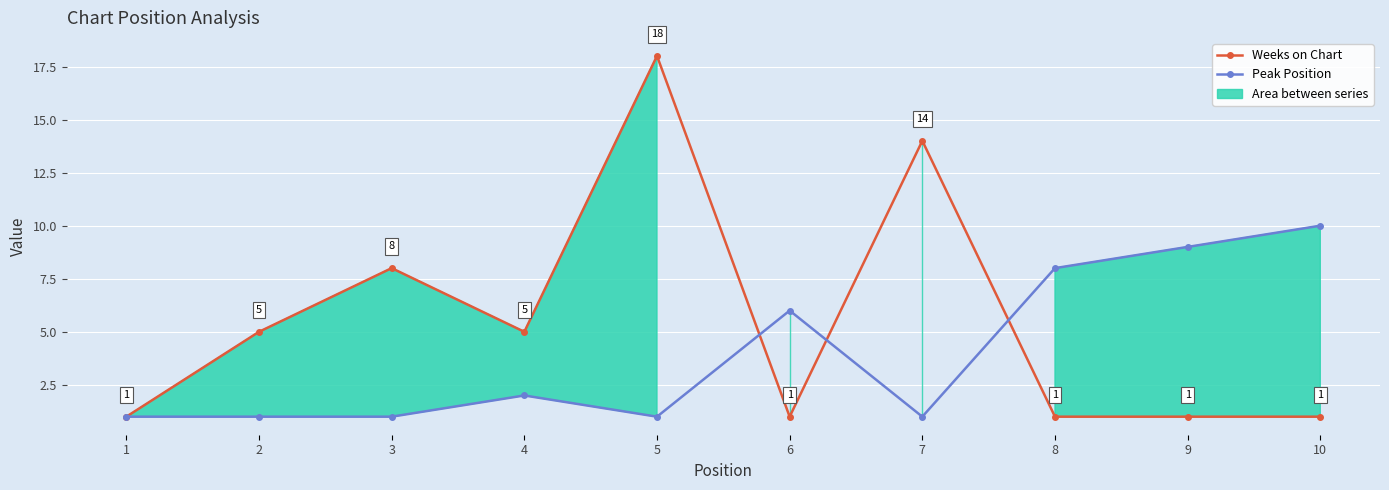

How many distinct data groups are displayed?

2